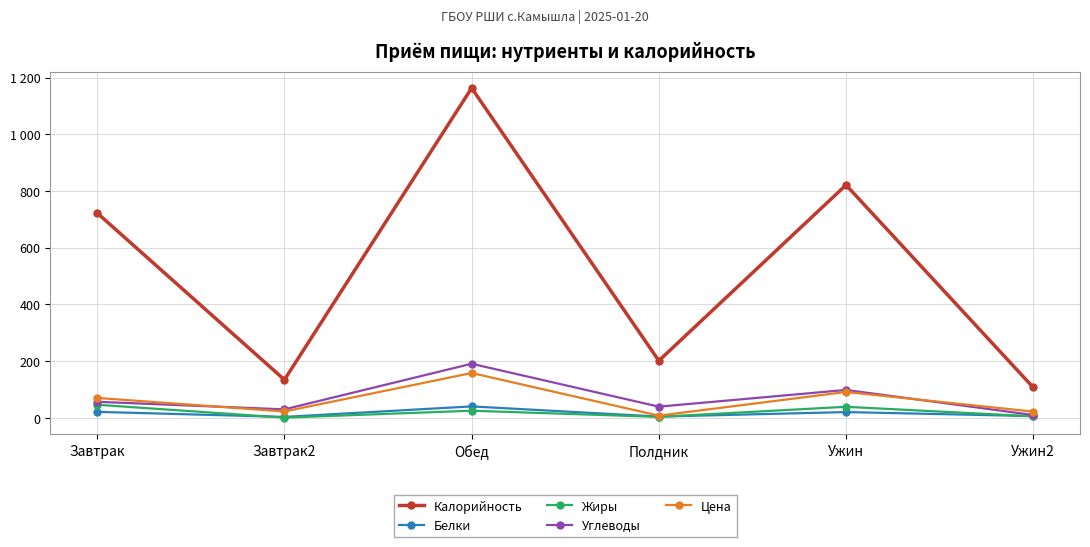

Does the chart have visible grid lines?

Yes